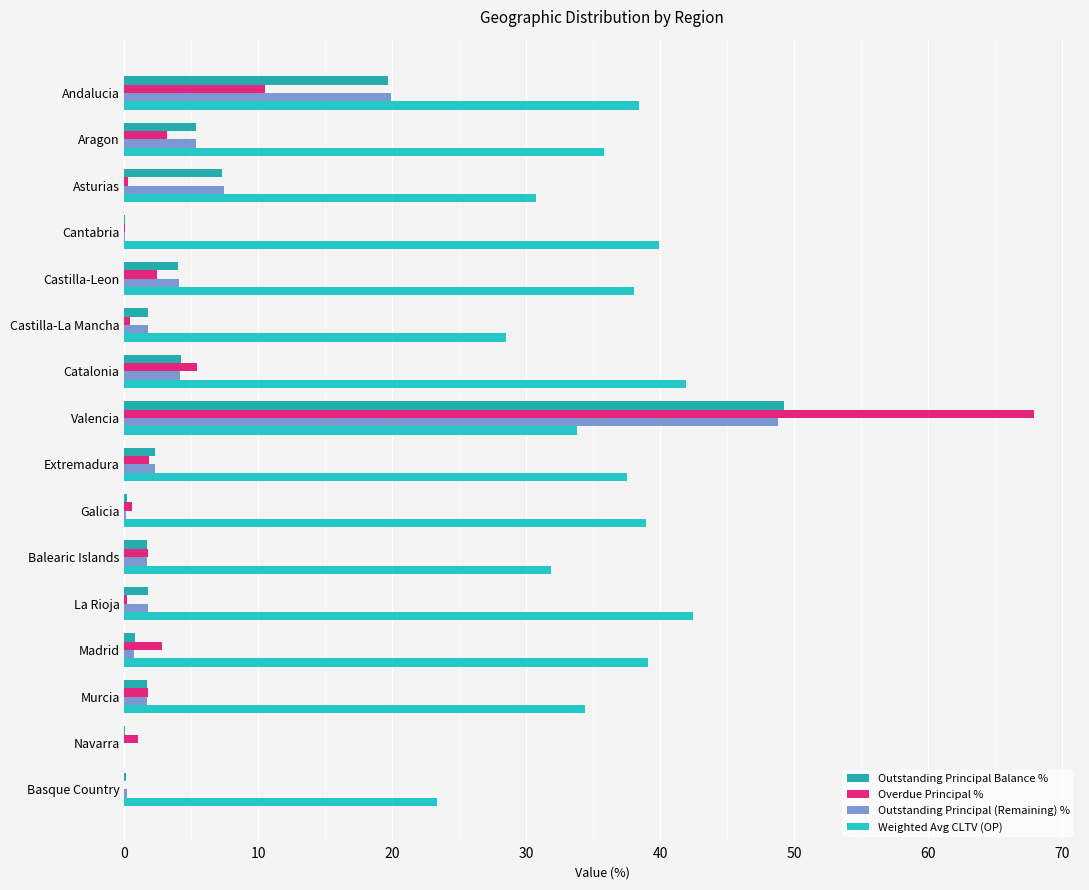

Is it true that Overdue Principal % equals 2.8 at Madrid?

True